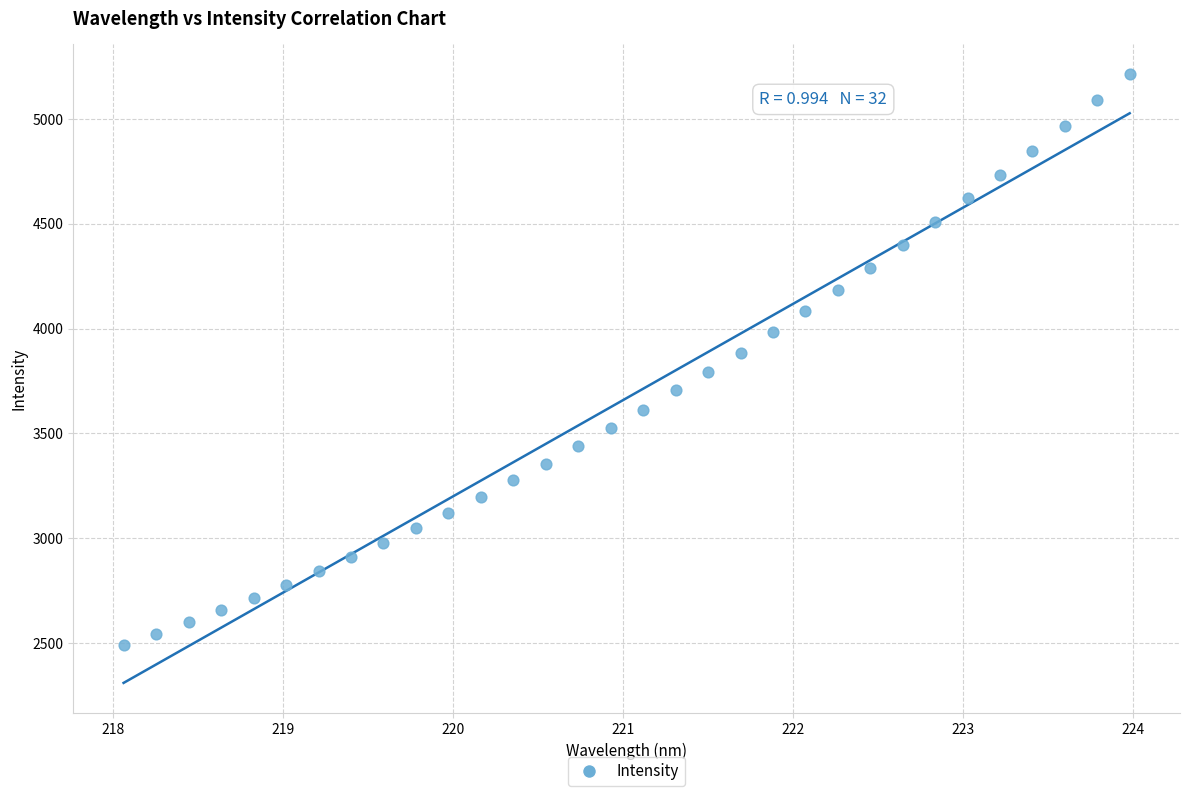

What is the range of Y values (max minus min)?

2718.6